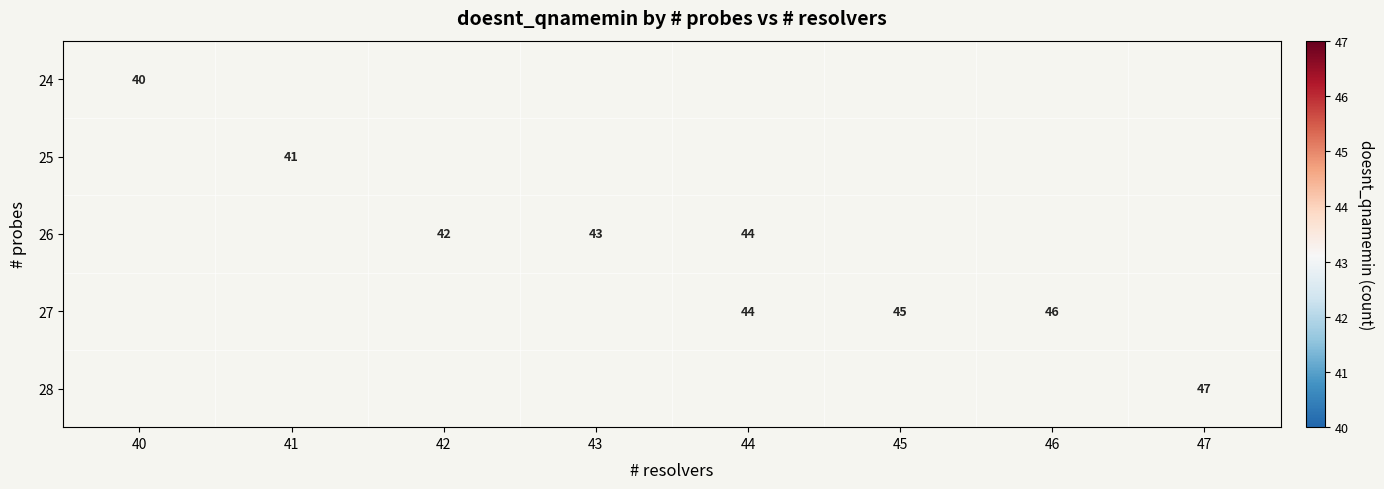

Is it true that 27 equals 46 at 46?

True